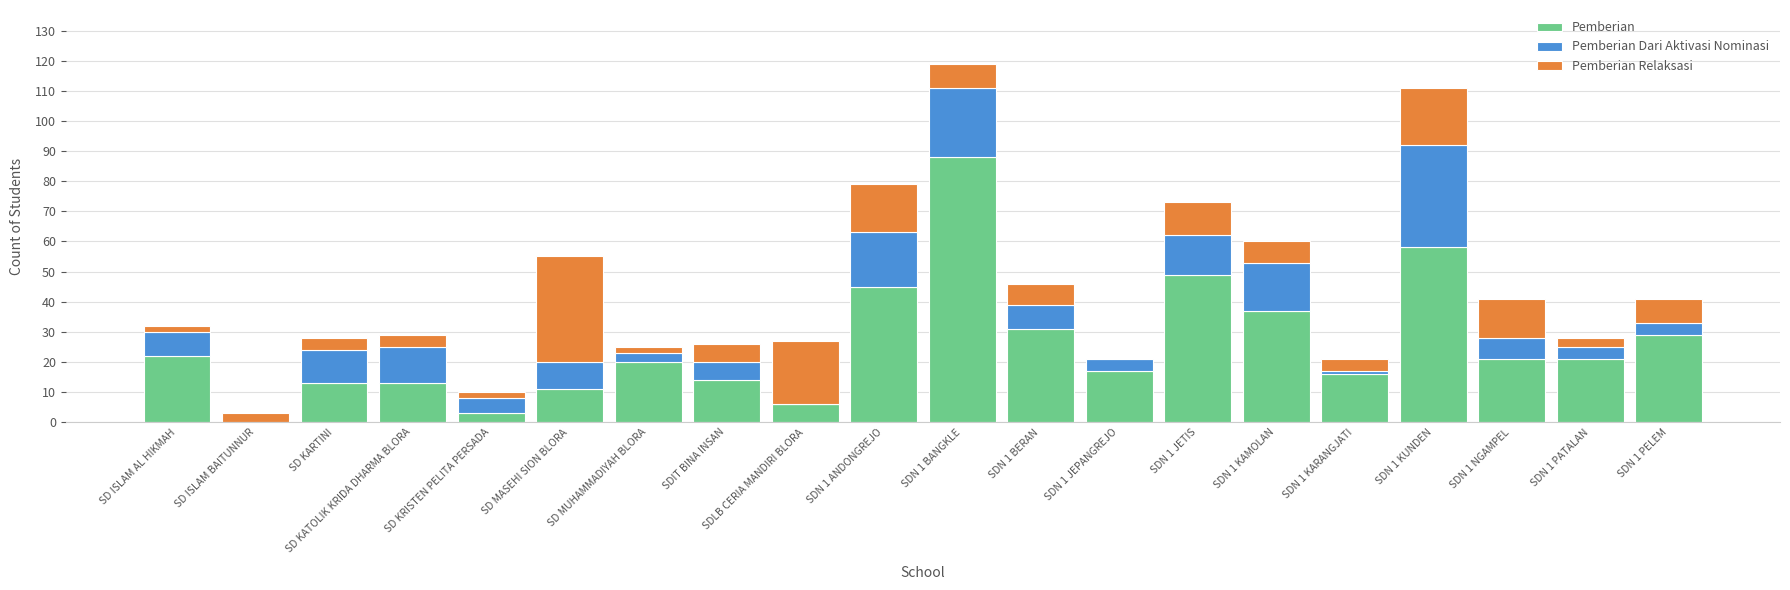

Is it true that Pemberian equals 13 at SD MUHAMMADIYAH BLORA?

False